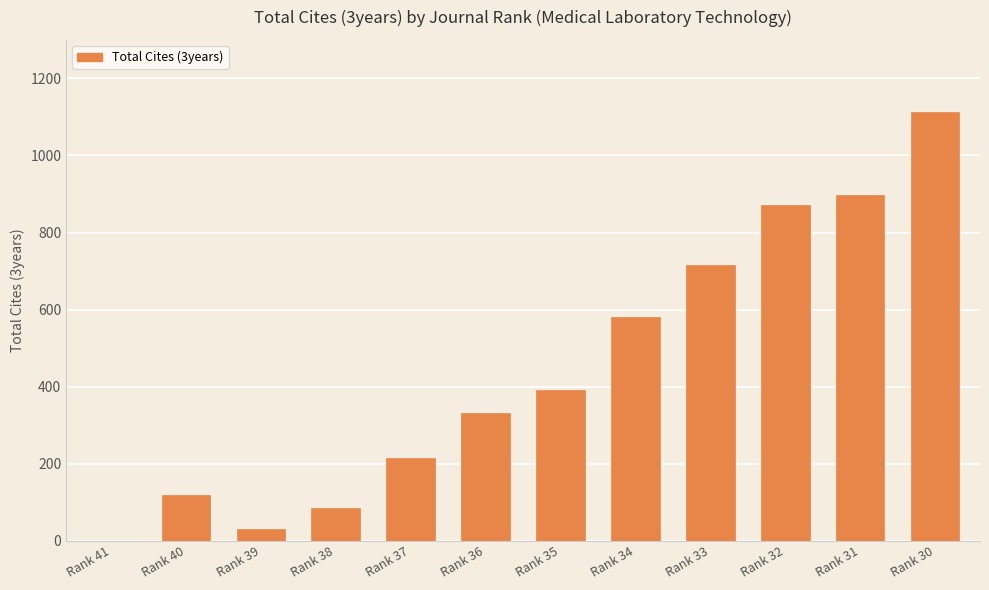

What is the approximate value at Rank 37, to the nearest 10?

220